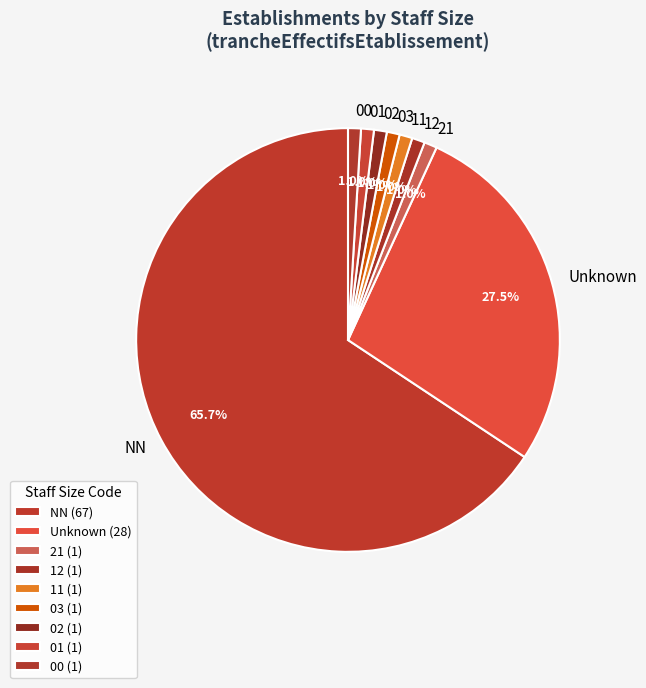

Which slice represents more than half of the pie?

NN